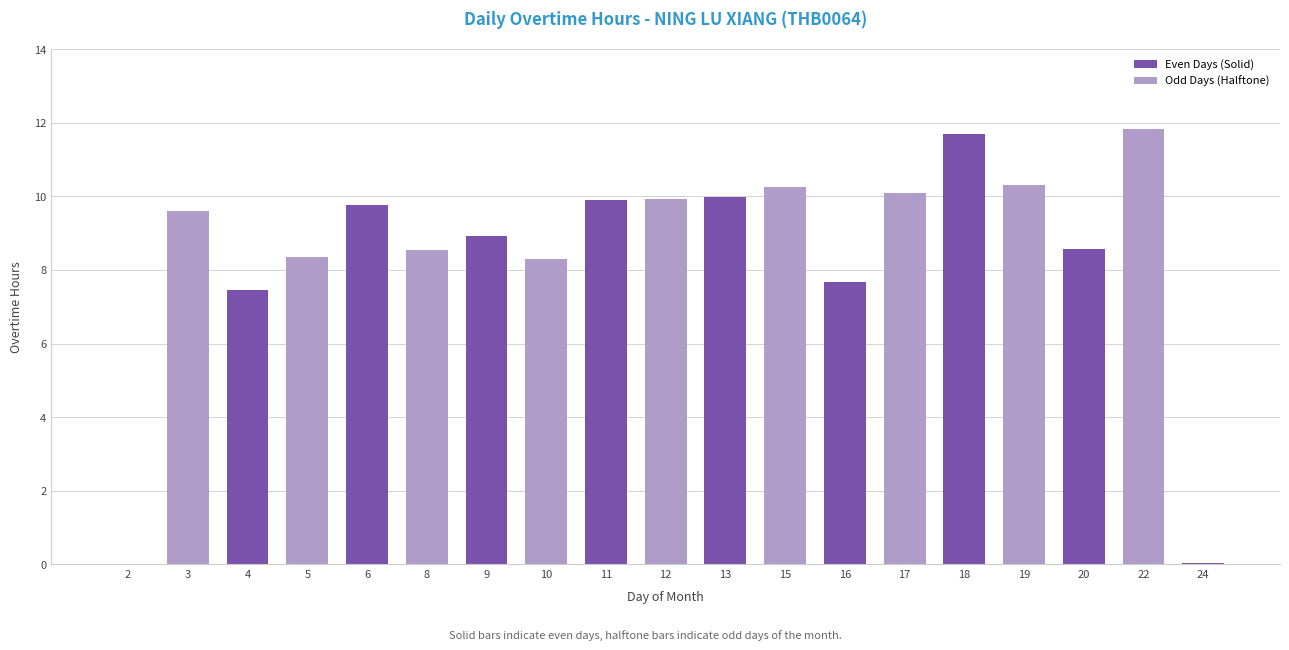

What is the approximate value at 22?

11.8